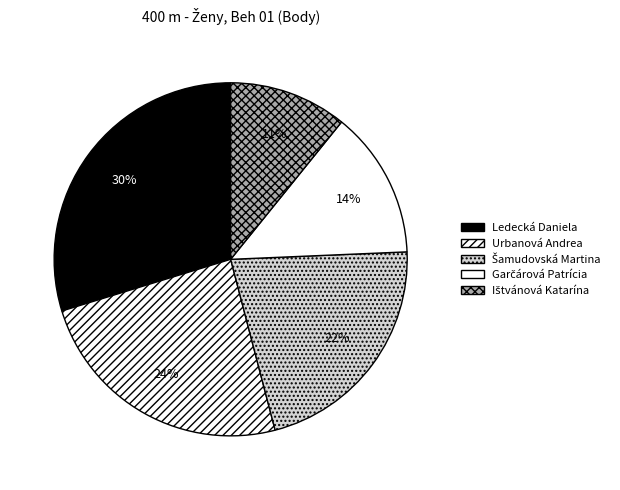

How many segments does this pie chart have?

5